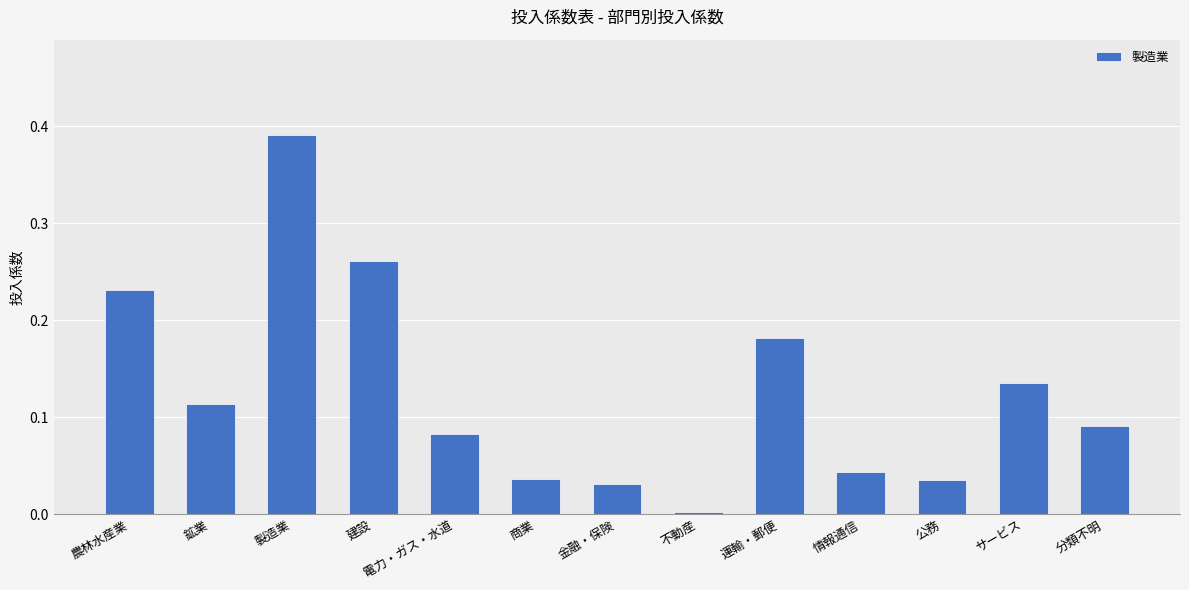

Is it true that the value at 建設 is 0.4?

False